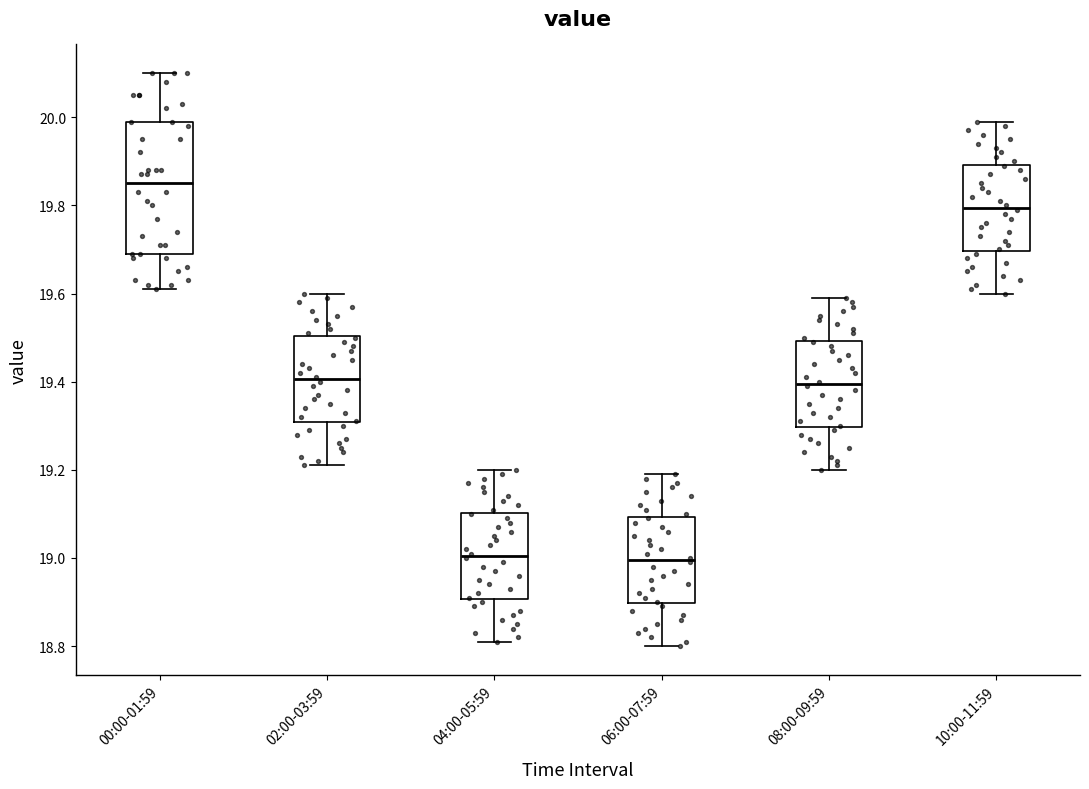

Which box's median line is the highest?

00:00-01:59